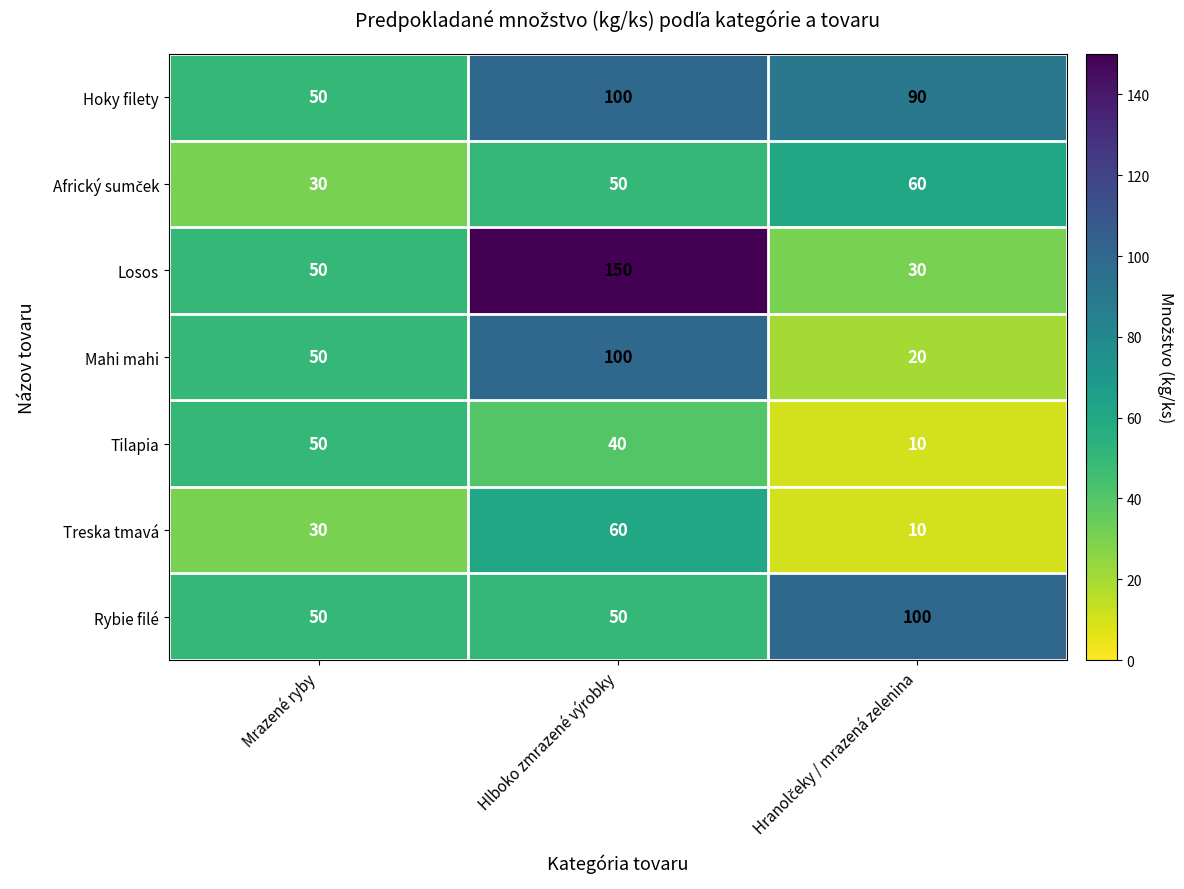

What is the sum of all Treska tmavá values?

100